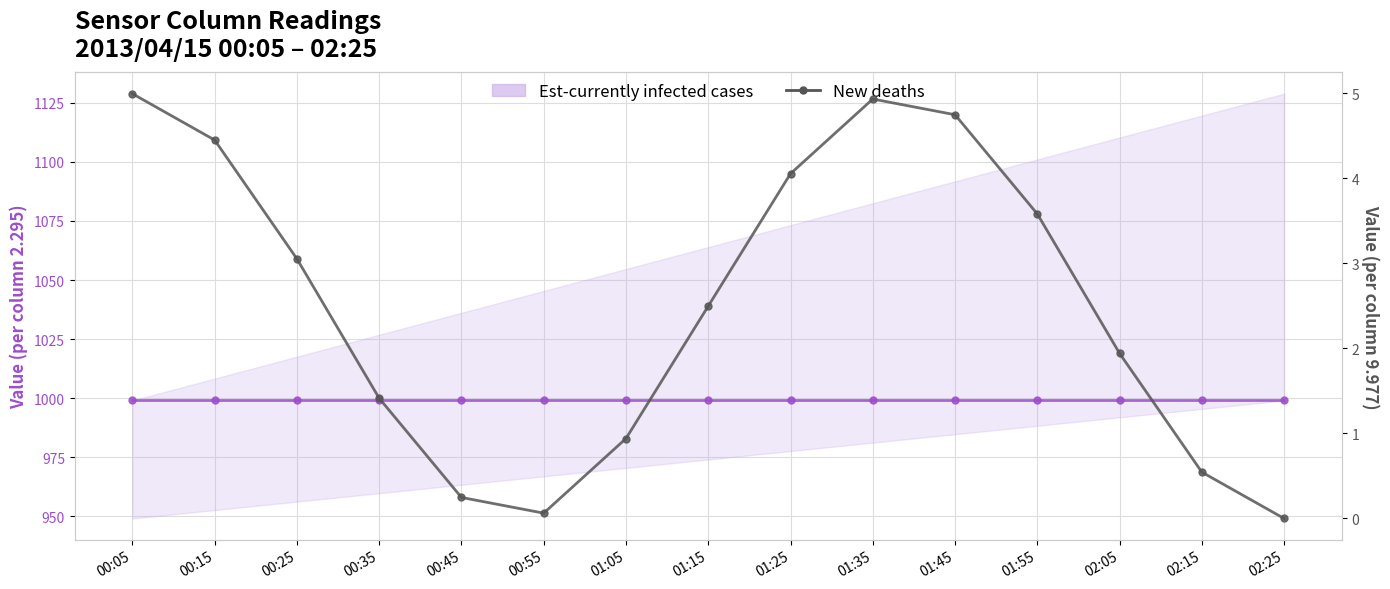

Reading left to right, what are all the values shown in this chart?

Est-currently infected cases: 999.0	999.0	999.0	999.0	999.0	999.0	999.0	999.0	999.0	999.0	999.0	999.0	999.0	999.0	999.0
New deaths: 5.0	4.5	3.1	1.4	0.2	0.1	0.9	2.5	4.1	4.9	4.7	3.6	1.9	0.5	0.0